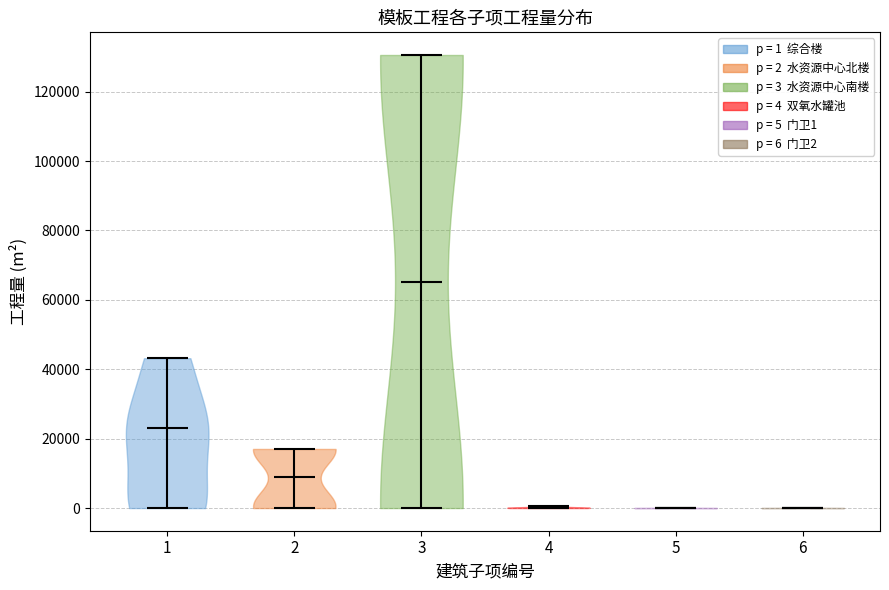

Where does the median line of the violin at x = 2 sit on the y-axis? The values are not printed on the chart, so give them approximately, as read against the axis.

8000